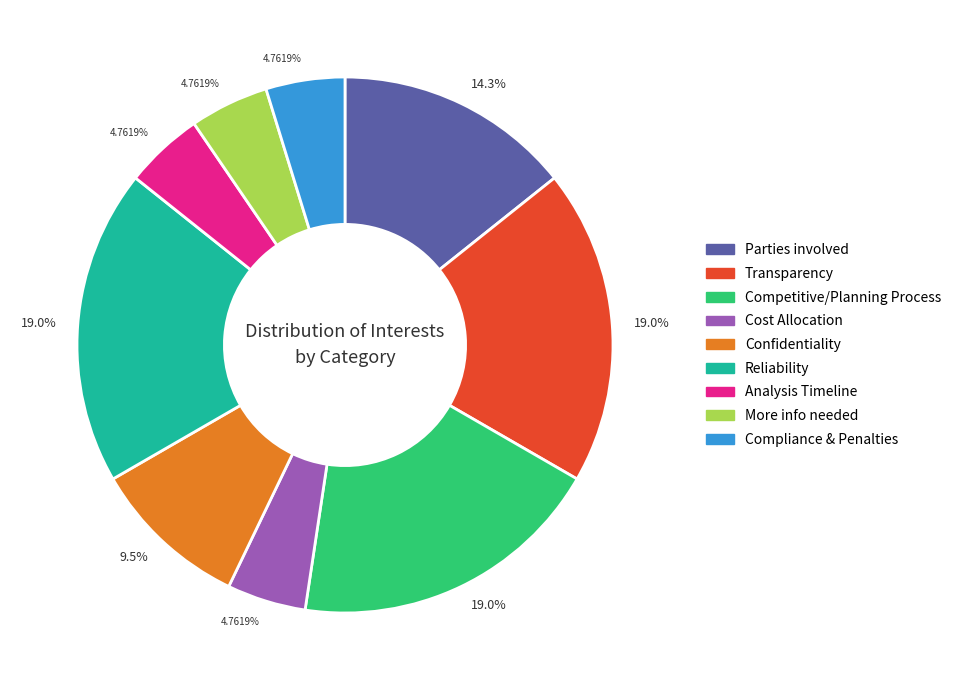

To the nearest percent, what is the difference between the largest and smallest slice percentages?

14%